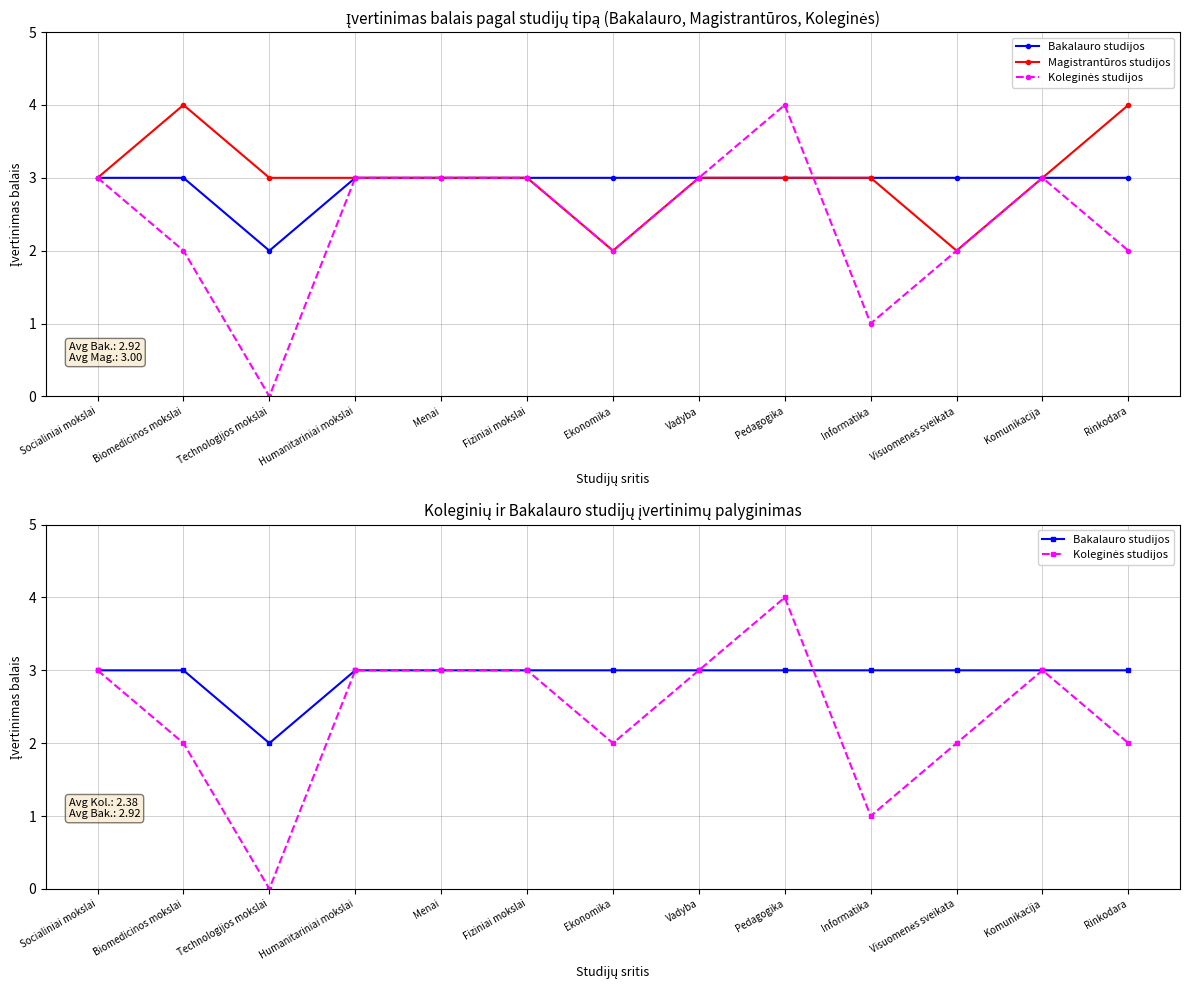

What is the label of the 12th point from the left?

Komunikacija